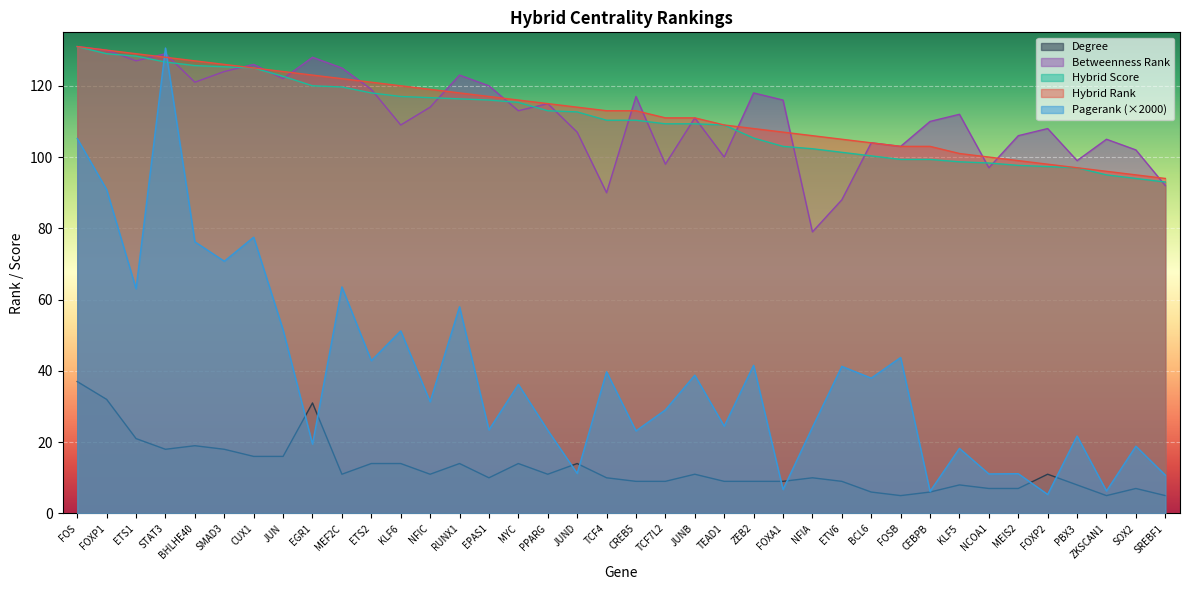

Which series changed the most between FOXP1 and SMAD3?

Pagerank (×2000)